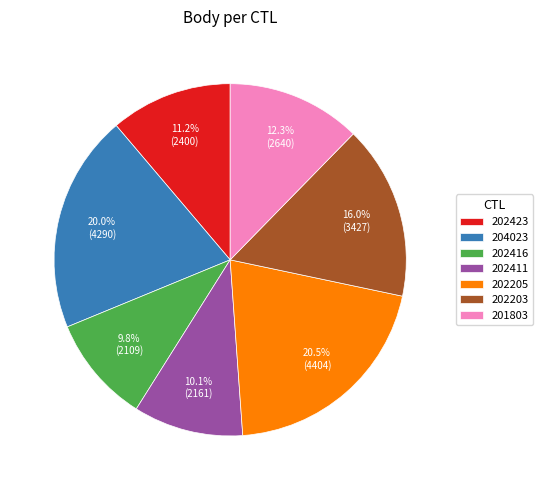

The 202416 slice represents 10% of the pie. True or false?

True